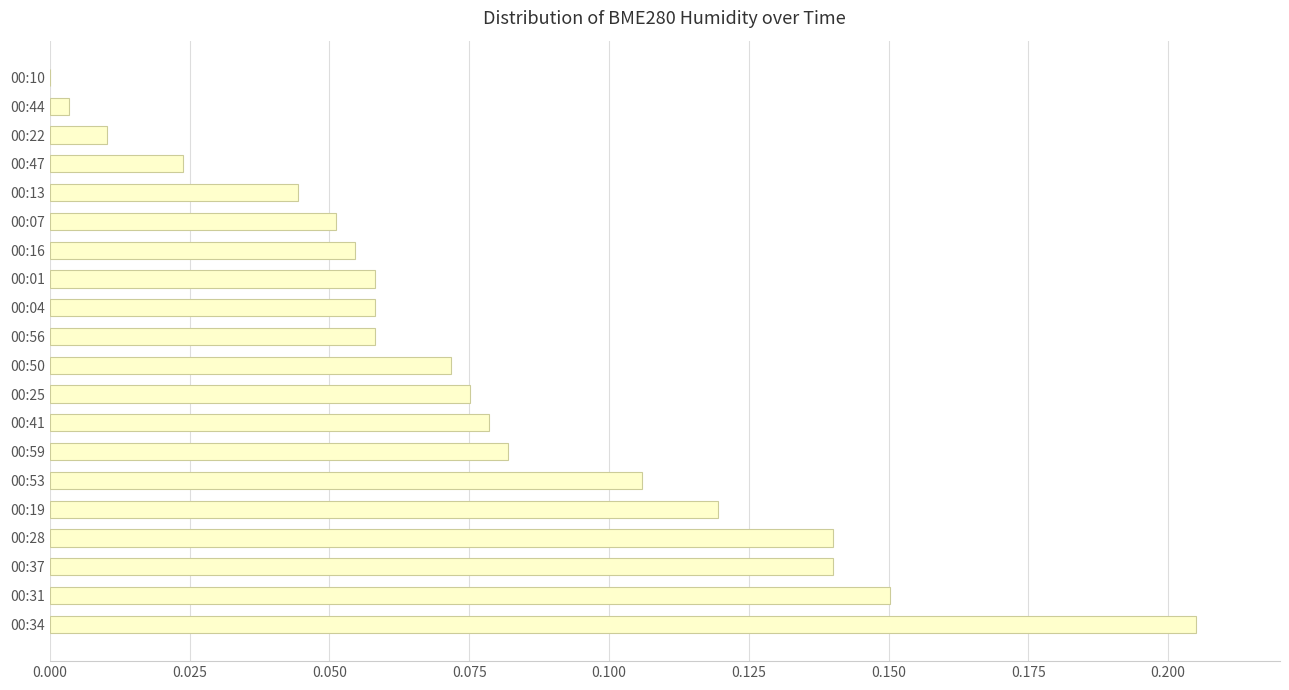

True or false: the data shows 0.0 at 00:25.

False